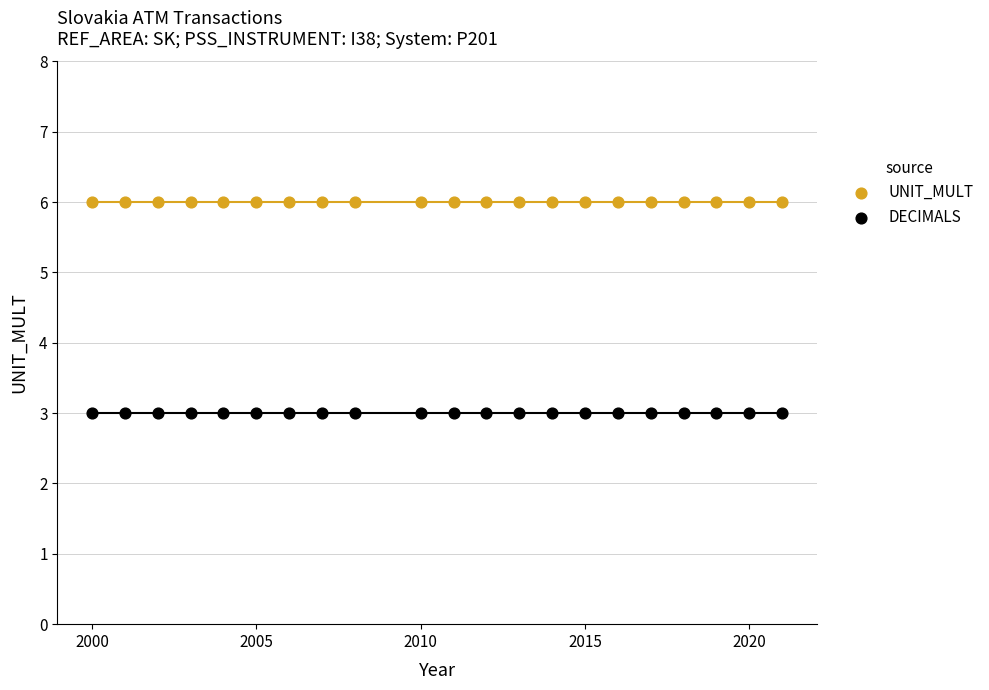

Which series contains the lowest Y value?

DECIMALS